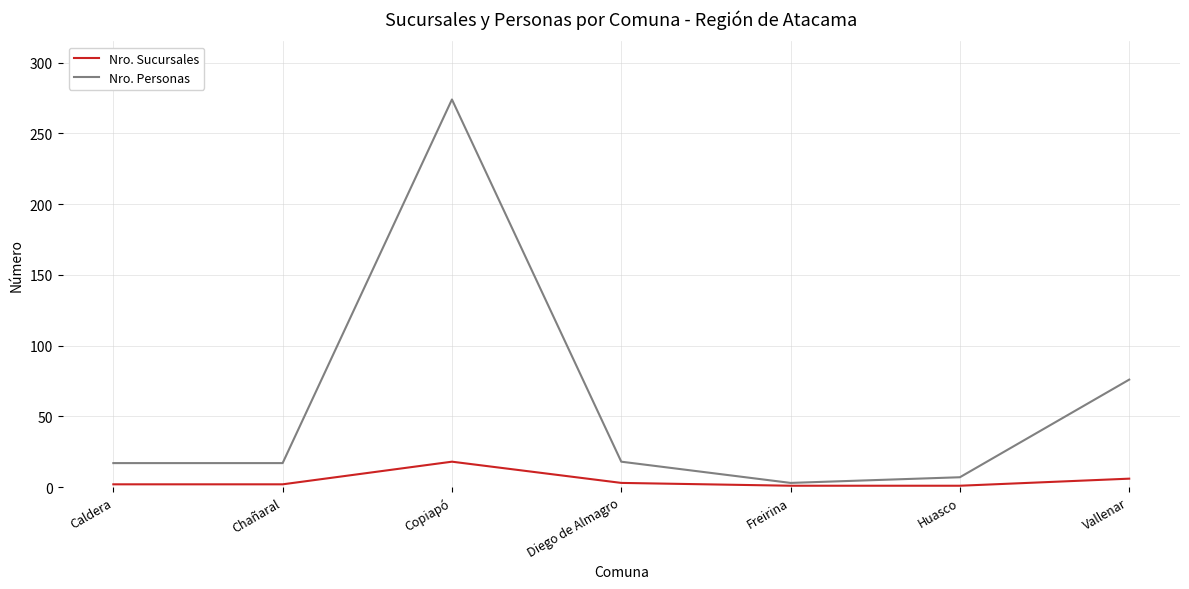

At which category is the sum across all series the highest?

Copiapó